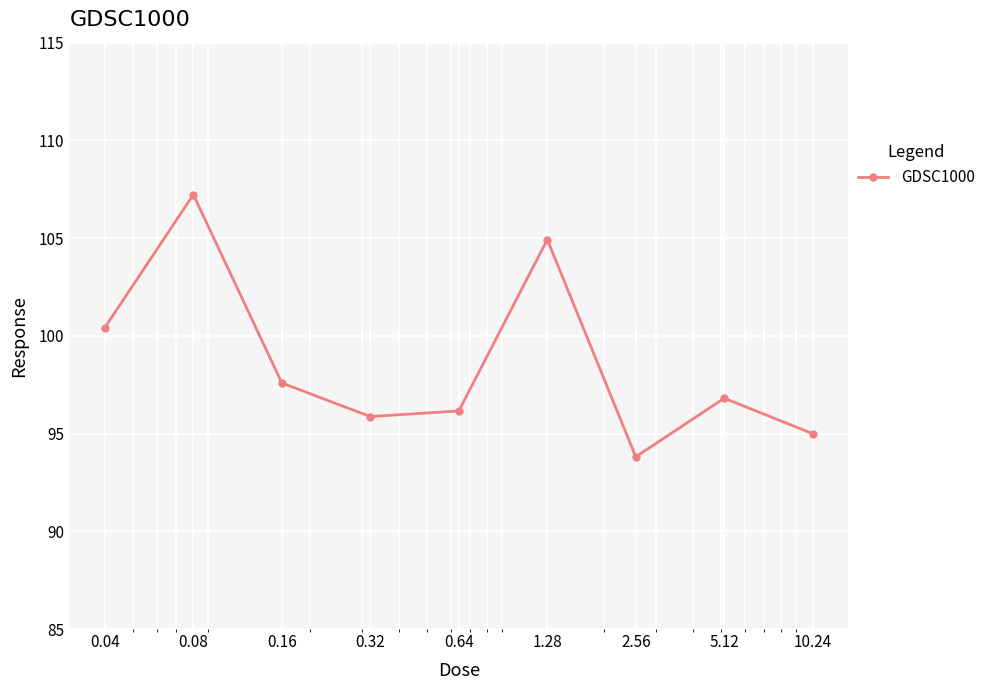

How many points are lower than both their immediate neighbors (excluding endpoints)?

2